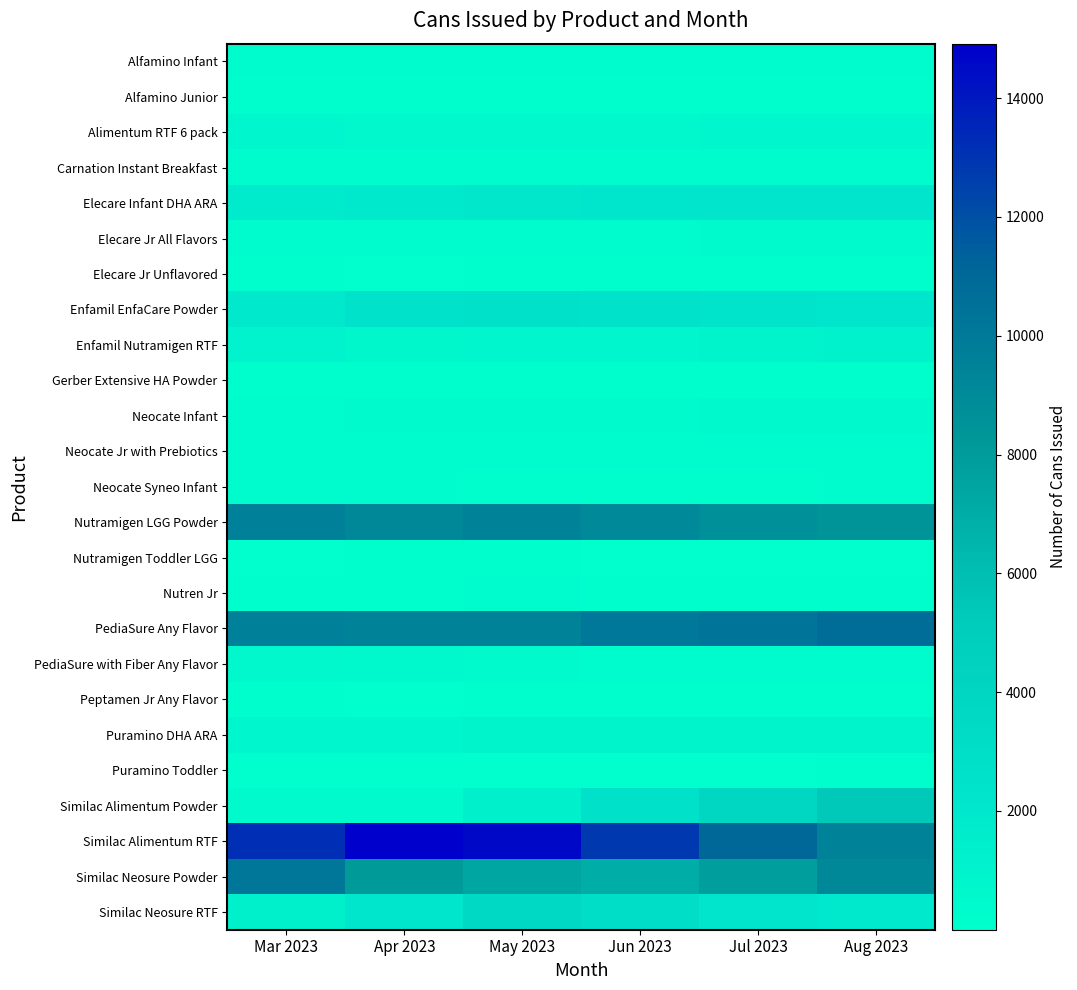

What is the total value across all series at May 2023?

55683